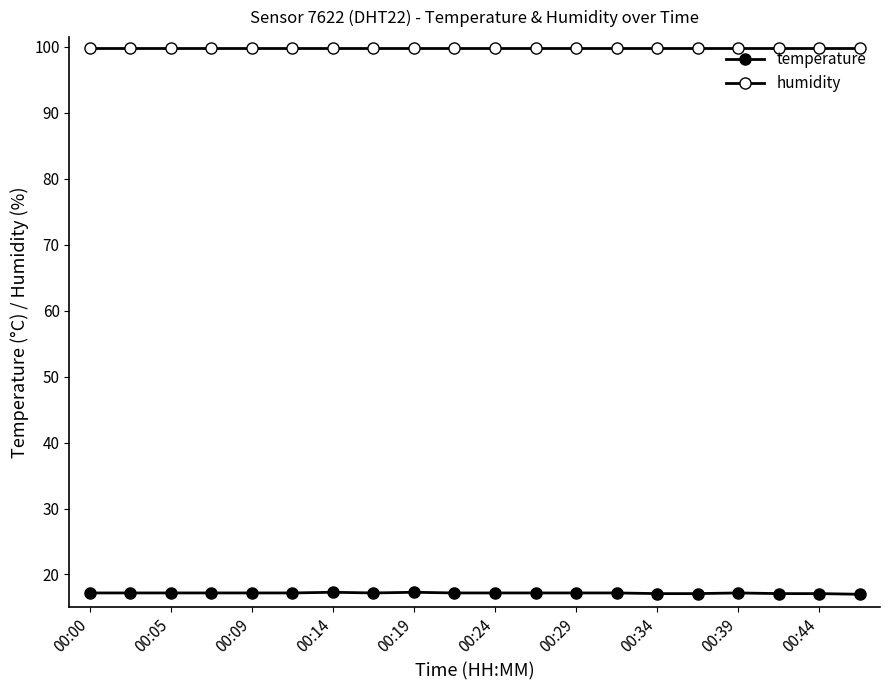

What is the difference between the maximum and minimum values in the temperature series?

0.3